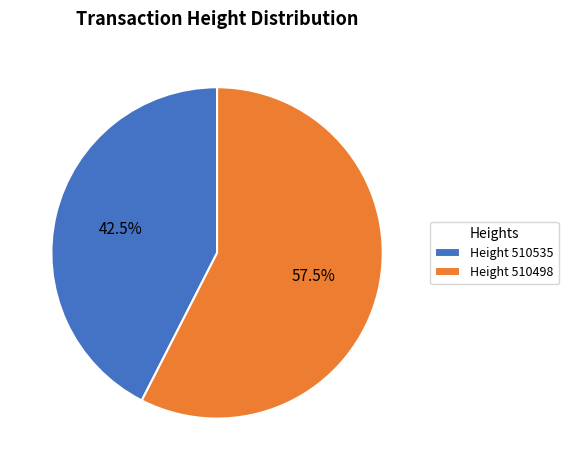

Which category accounts for the majority?

Height 510498